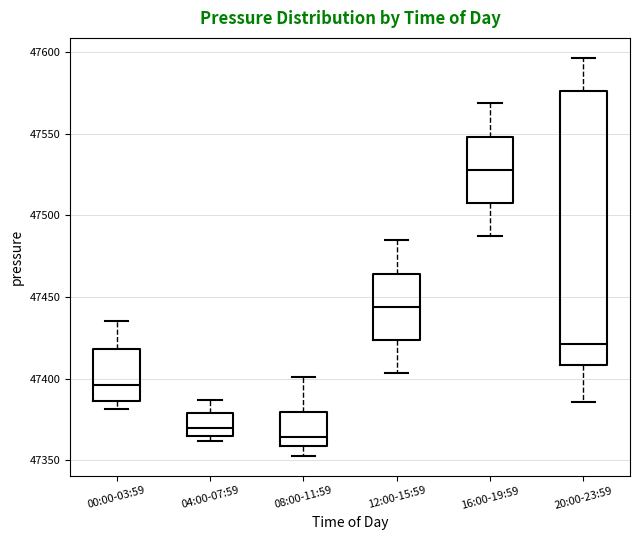

Where is the lower edge of the box for 04:00-07:59 on the y-axis? The values are not printed on the chart, so give them approximately, as read against the axis.

47365